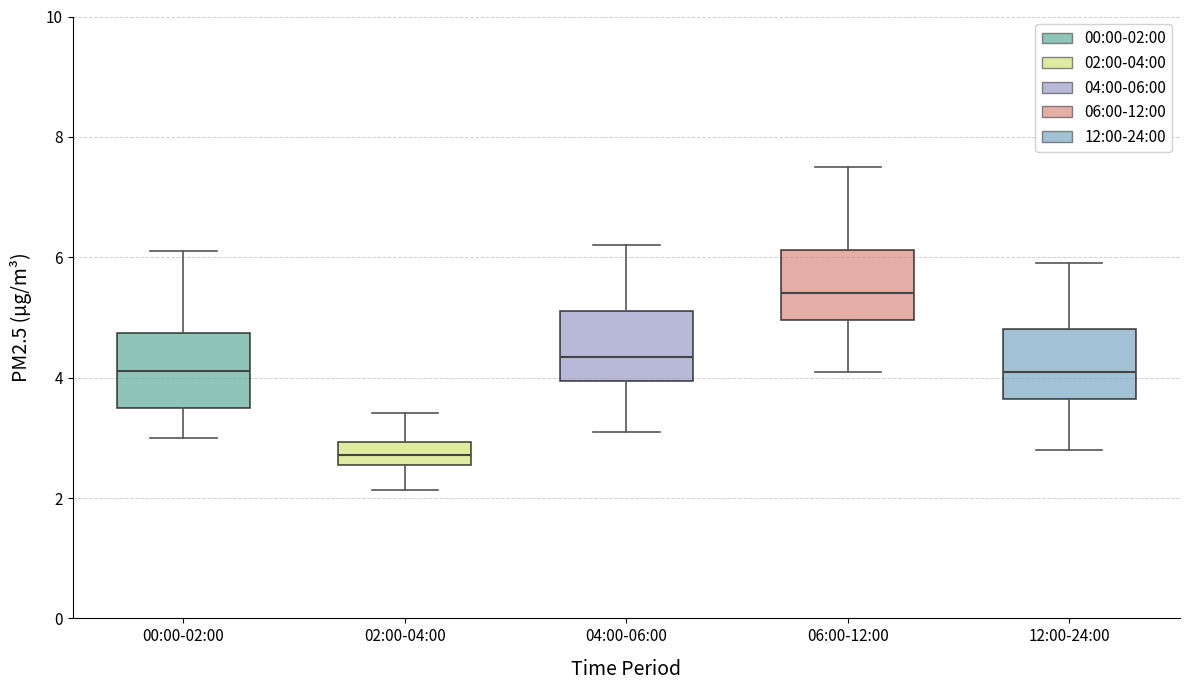

Where does the lower whisker of the box for 12:00-24:00 end on the y-axis? The values are not printed on the chart, so give them approximately, as read against the axis.

2.8